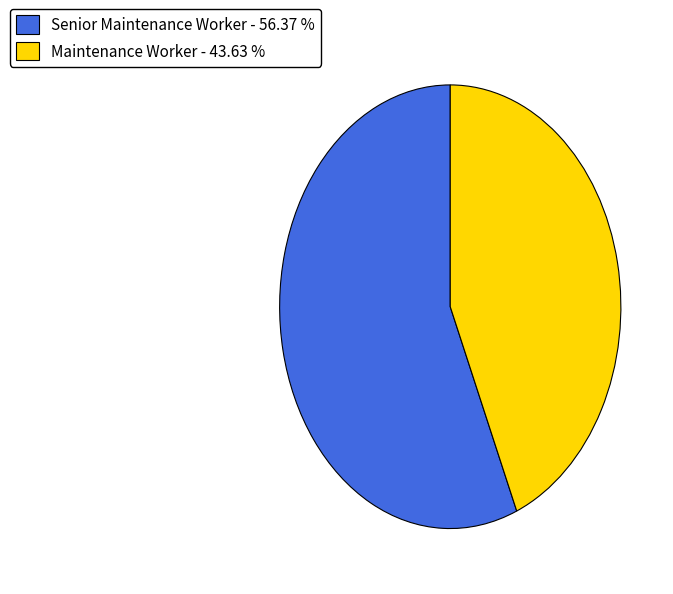

Does Maintenance Worker - 43.63 % account for over 50% of the chart?

No